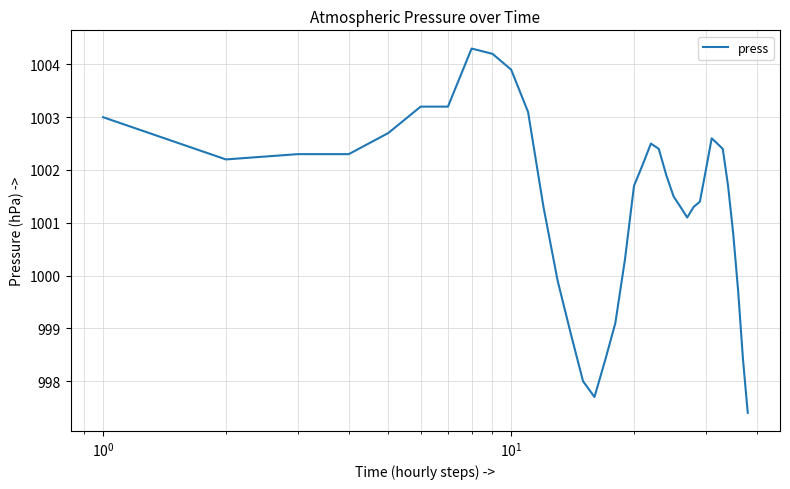

What is the difference between the maximum and minimum values?

6.9